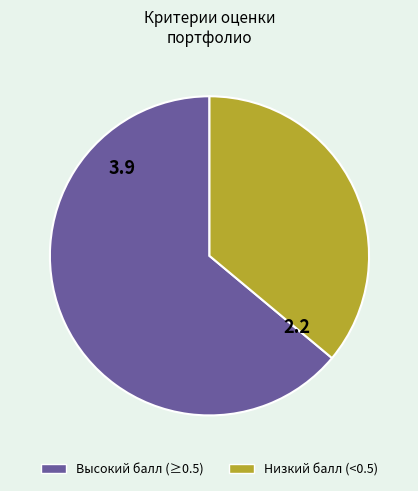

Is there a majority slice in this chart?

Yes